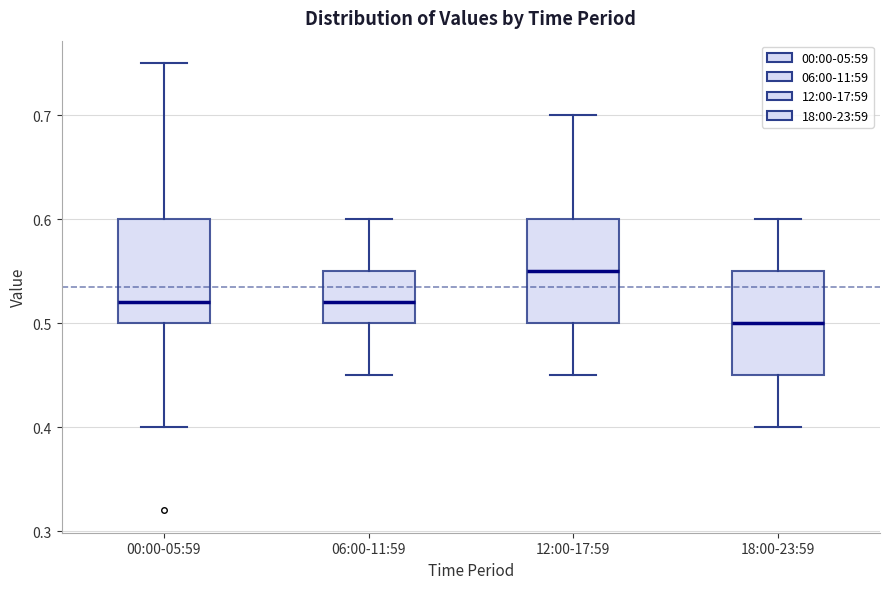

Reading left to right, read every box against the y-axis: the position of its median line, the range the box covers, and the ends of its whiskers. The values are not printed on the chart, so give them approximately, as read against the axis.

00:00-05:59: median 0.52, box 0.50 to 0.60, whiskers 0.40 to 0.75
06:00-11:59: median 0.52, box 0.50 to 0.55, whiskers 0.45 to 0.60
12:00-17:59: median 0.55, box 0.50 to 0.60, whiskers 0.45 to 0.70
18:00-23:59: median 0.50, box 0.45 to 0.55, whiskers 0.40 to 0.60